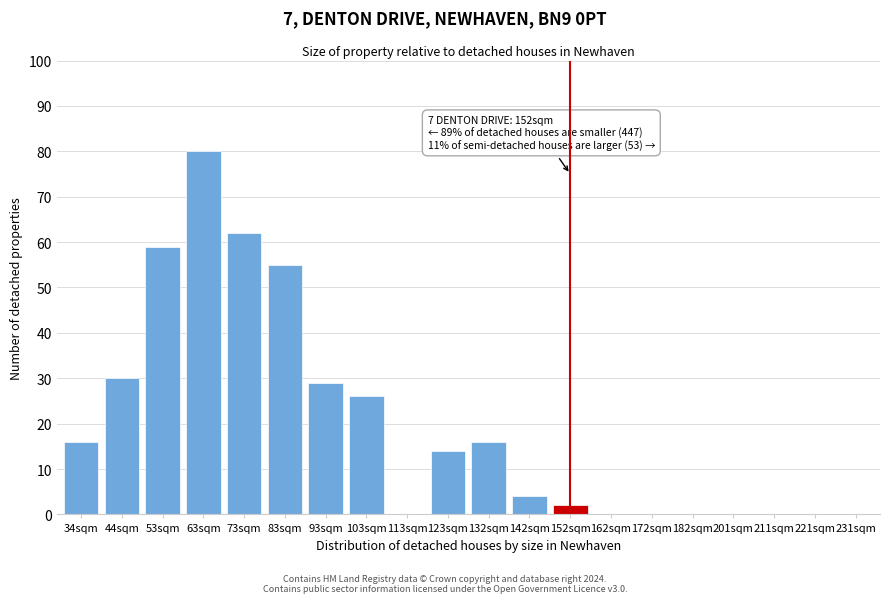

Reading right to left, list all the values displayed in this chart.

231sqm=0	221sqm=0	211sqm=0	201sqm=0	182sqm=0	172sqm=0	162sqm=0	152sqm=2	142sqm=4	132sqm=16	123sqm=14	113sqm=0	103sqm=26	93sqm=29	83sqm=55	73sqm=62	63sqm=80	53sqm=59	44sqm=30	34sqm=16